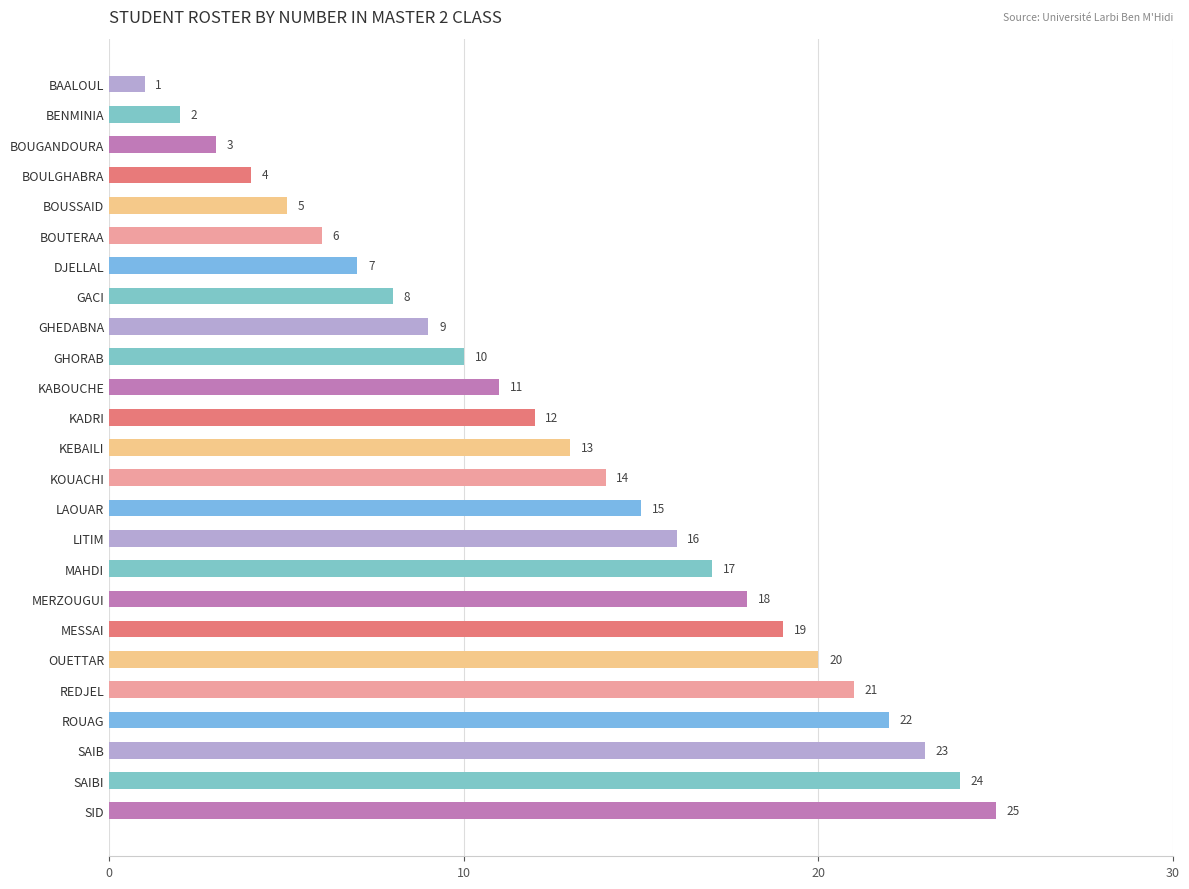

The chart shows a value of 16 at LITIM. True or false?

True